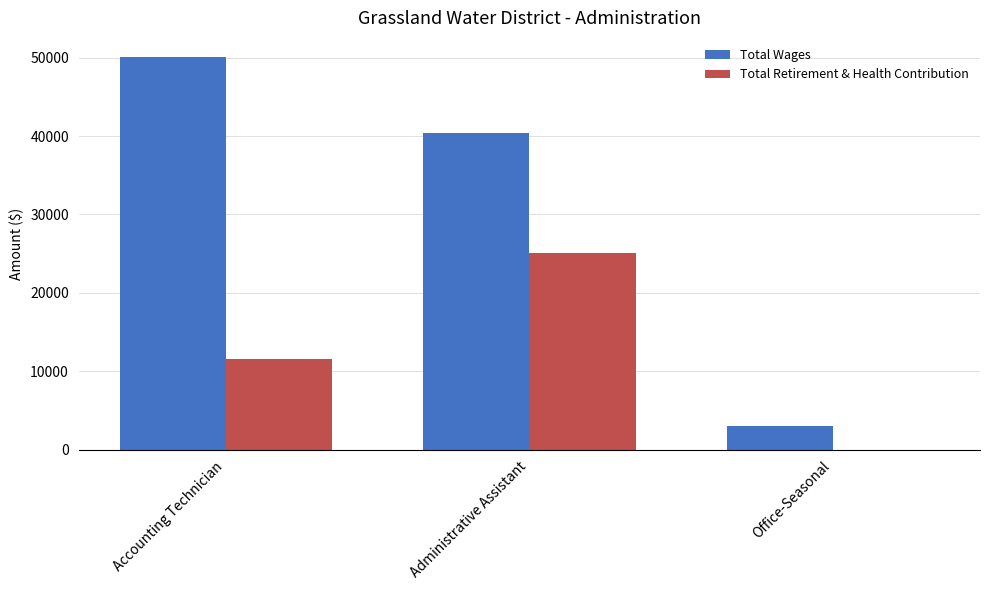

True or false: Total Retirement & Health Contribution has a value of -12373 at Office-Seasonal.

False